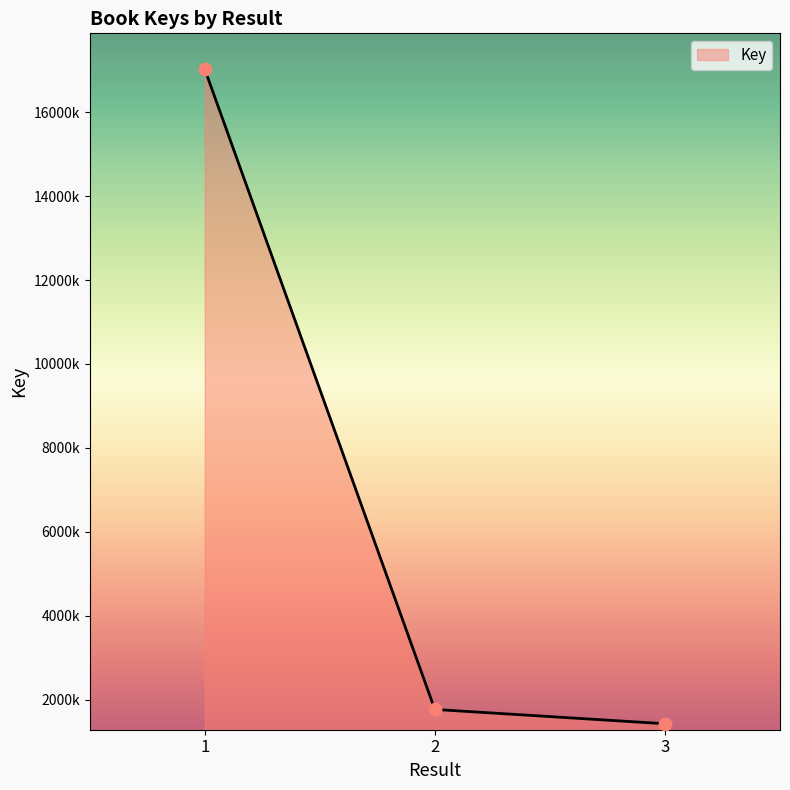

Approximately how many times larger is the value at 3 compared to 2?

0.8